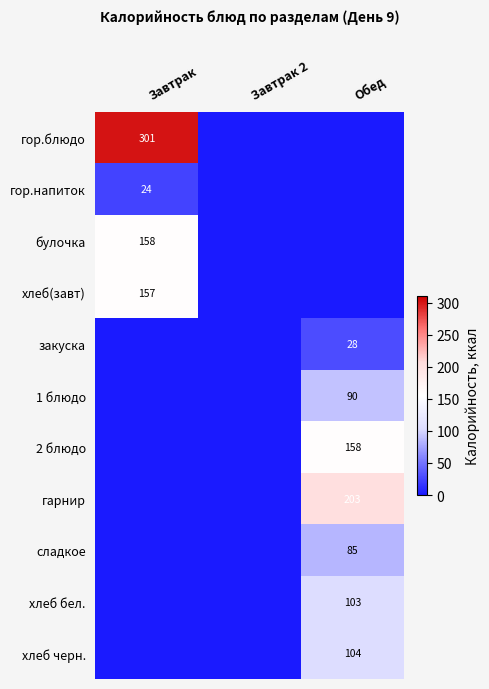

Is it true that хлеб(завт) equals 157 at Завтрак?

True